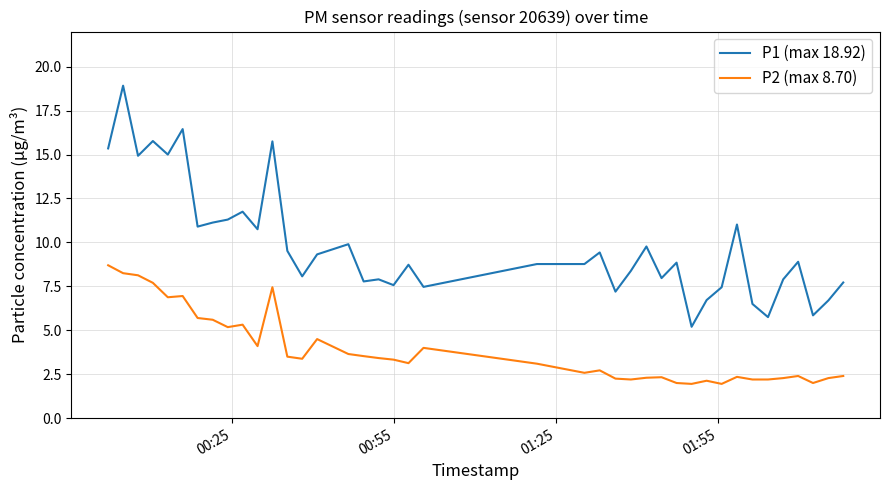

True or false: P1 (max 18.92) and P2 (max 8.70) cross at least once.

False